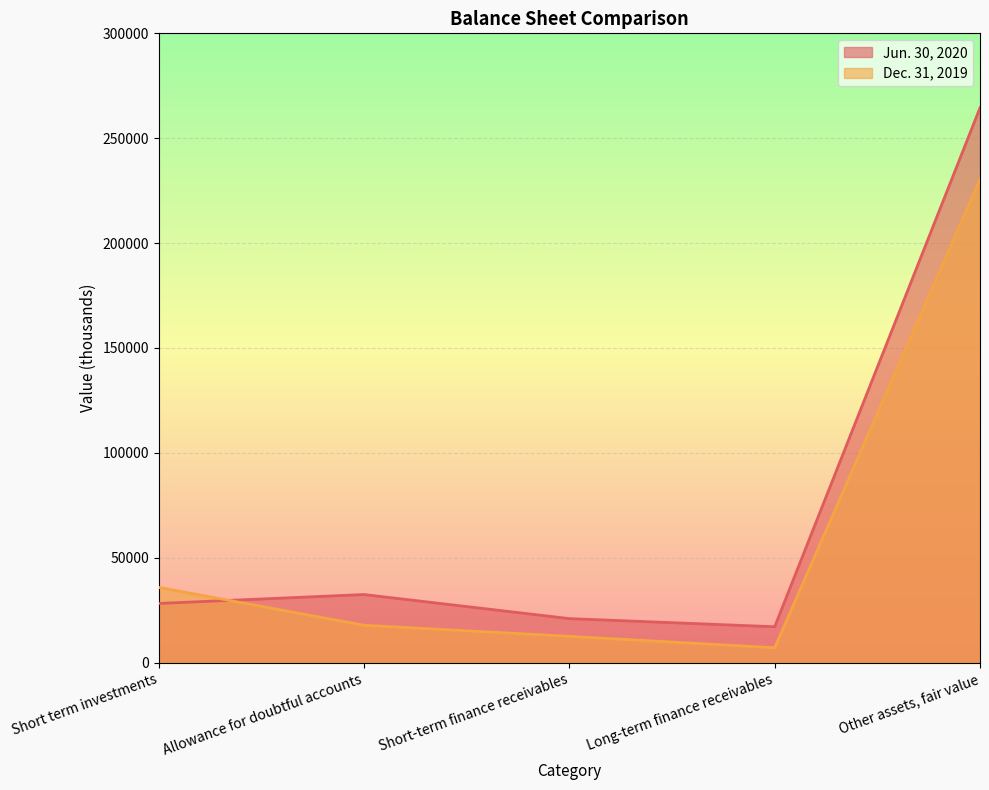

What is the total value across all series at Other assets, fair value?

494942